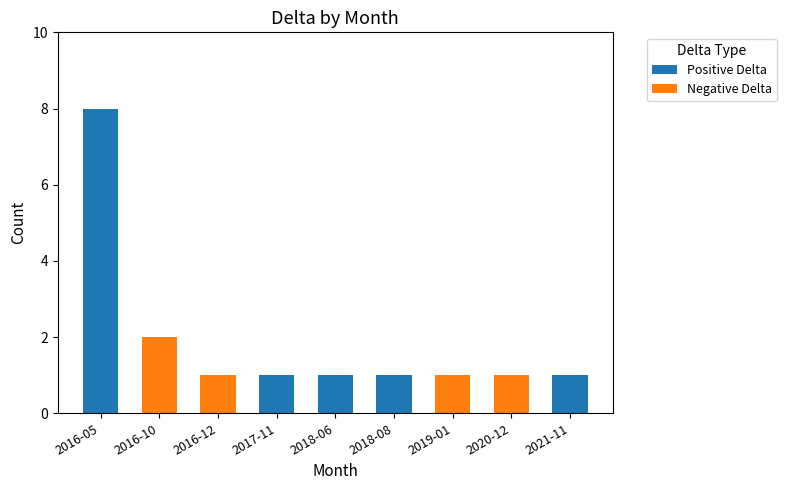

At which category is the sum across all series the highest?

2016-05